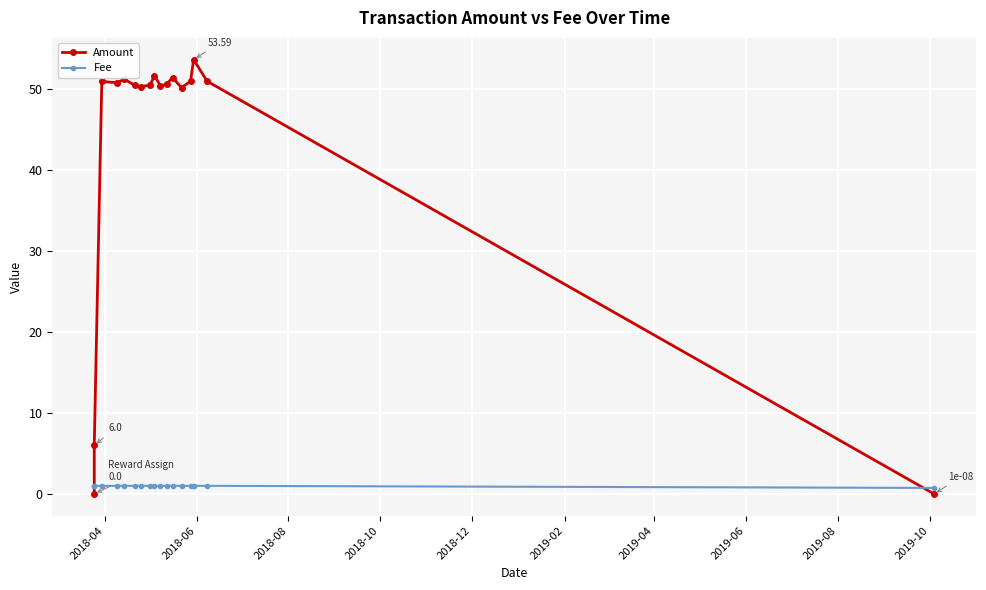

How many values in the Amount series exceed 50?

14